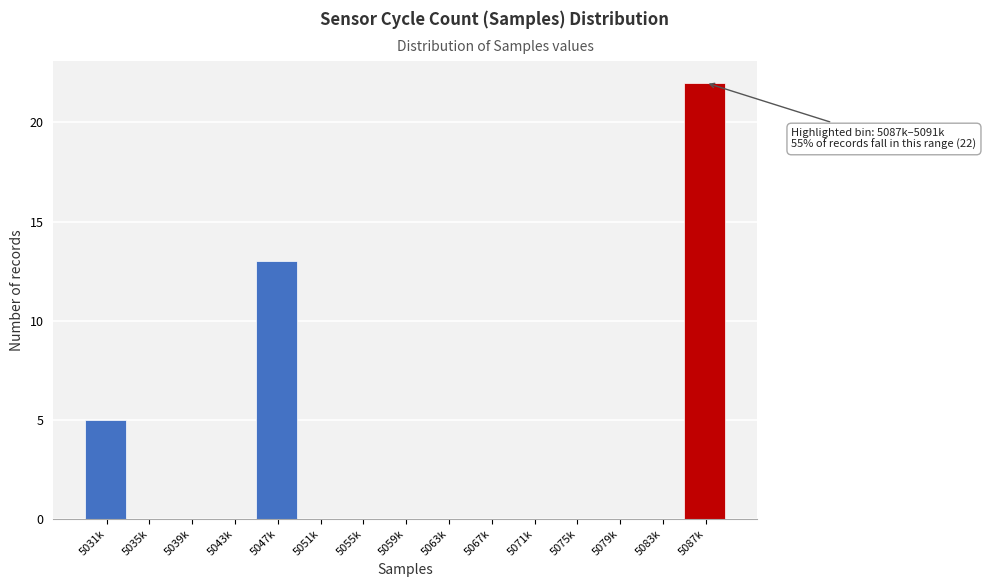

Reading left to right, extract all data points from this chart.

5031k=5	5035k=0	5039k=0	5043k=0	5047k=13	5051k=0	5055k=0	5059k=0	5063k=0	5067k=0	5071k=0	5075k=0	5079k=0	5083k=0	5087k=22